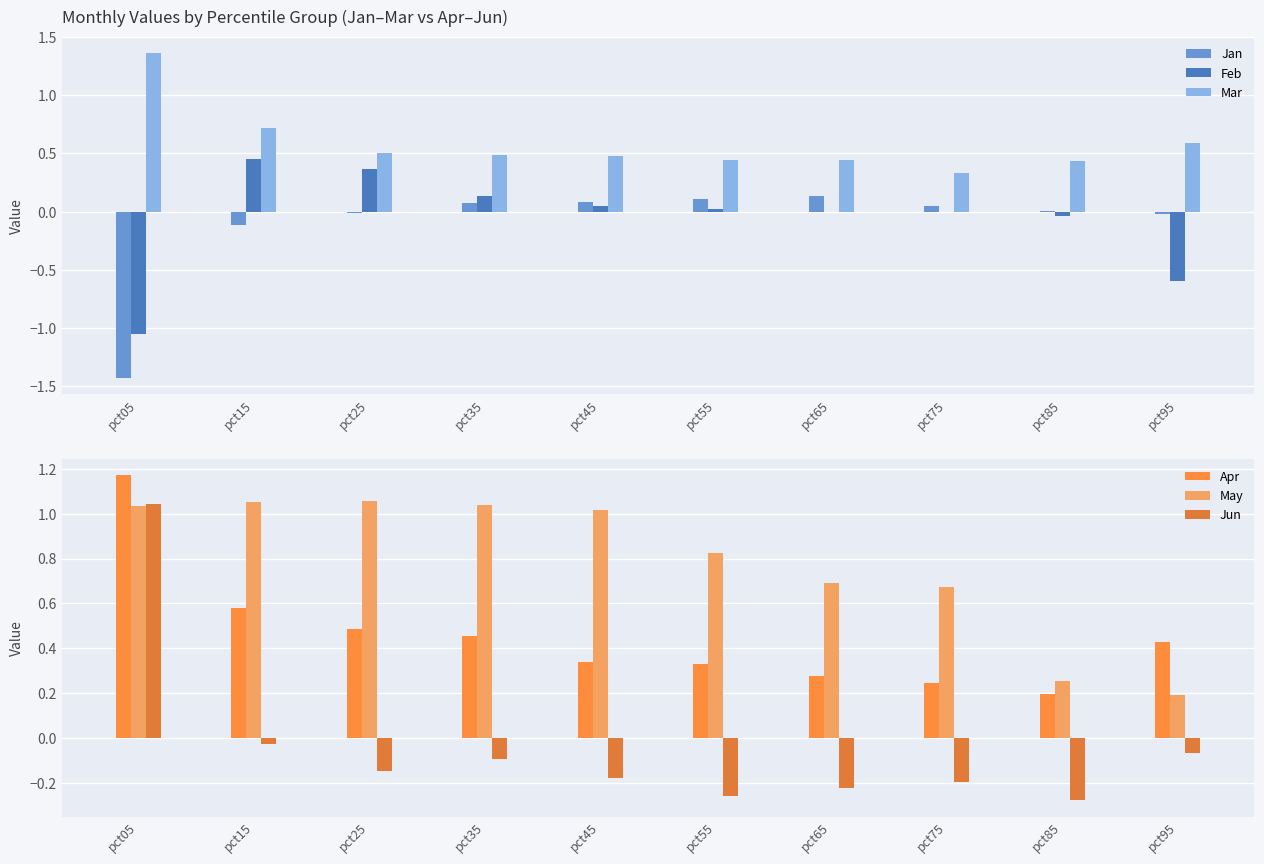

Which series changed the most between pct55 and pct95?

May